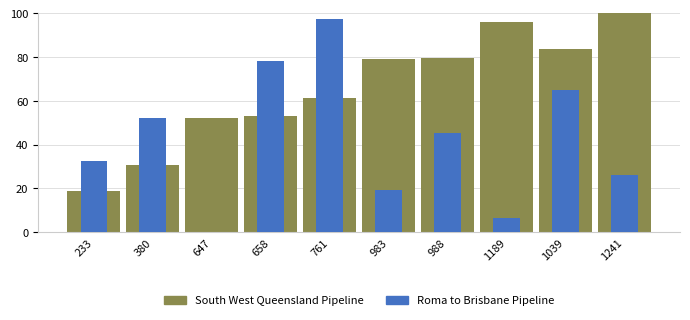

What is the spread (max minus min) of values at 1189?

89.3